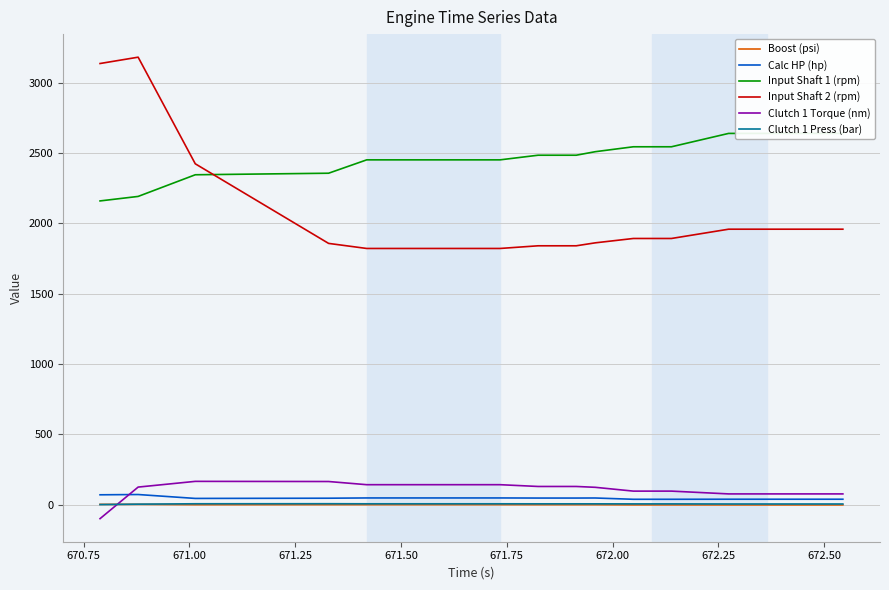

True or false: Calc HP (hp) and Input Shaft 2 (rpm) intersect in this chart.

False